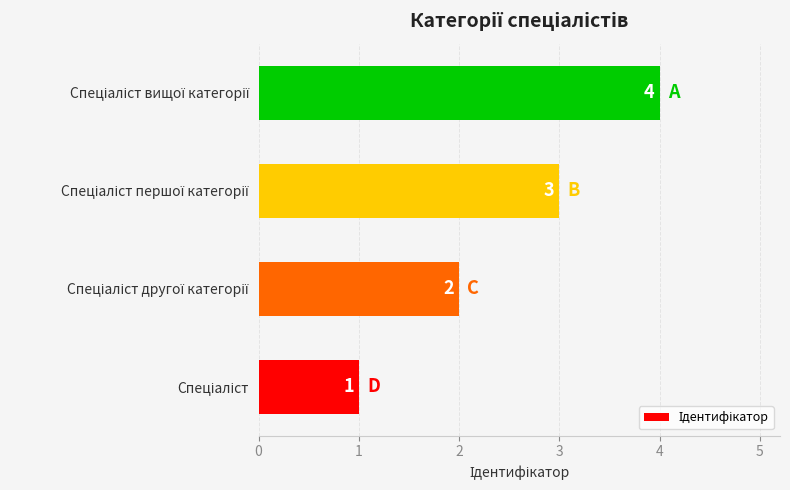

Count the values in the range 2 to 4.

3